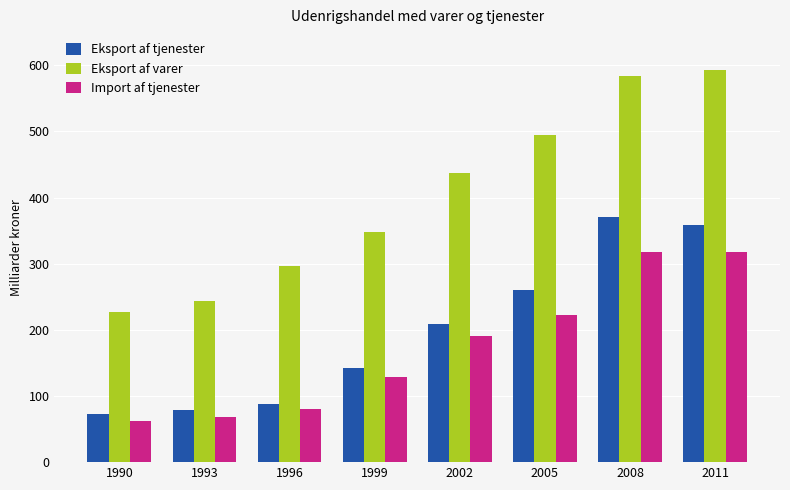

Is it true that Import af tjenester equals 62.3 at 1999?

False